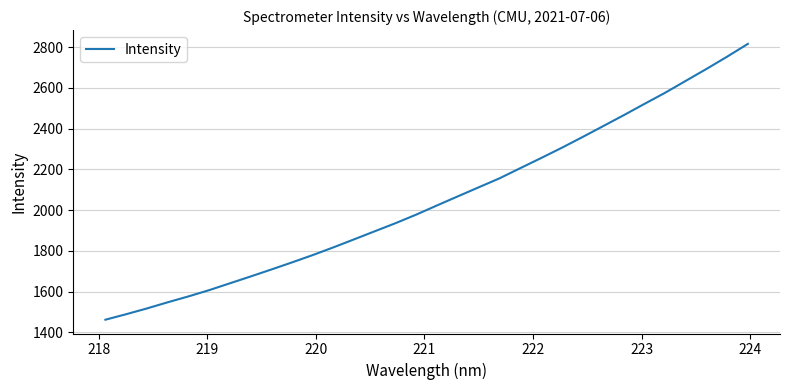

What is the maximum value shown in the chart?

2816.1